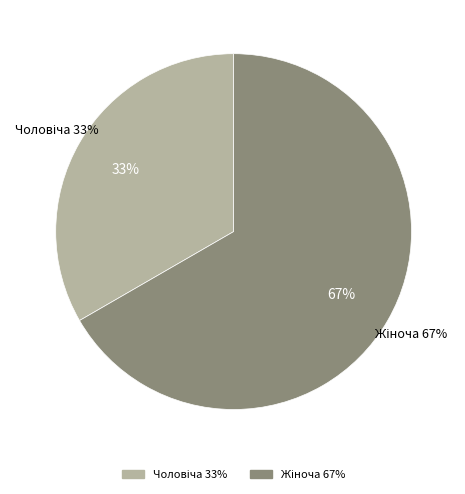

What percentage do Жіноча and Чоловіча together represent?

100.0%